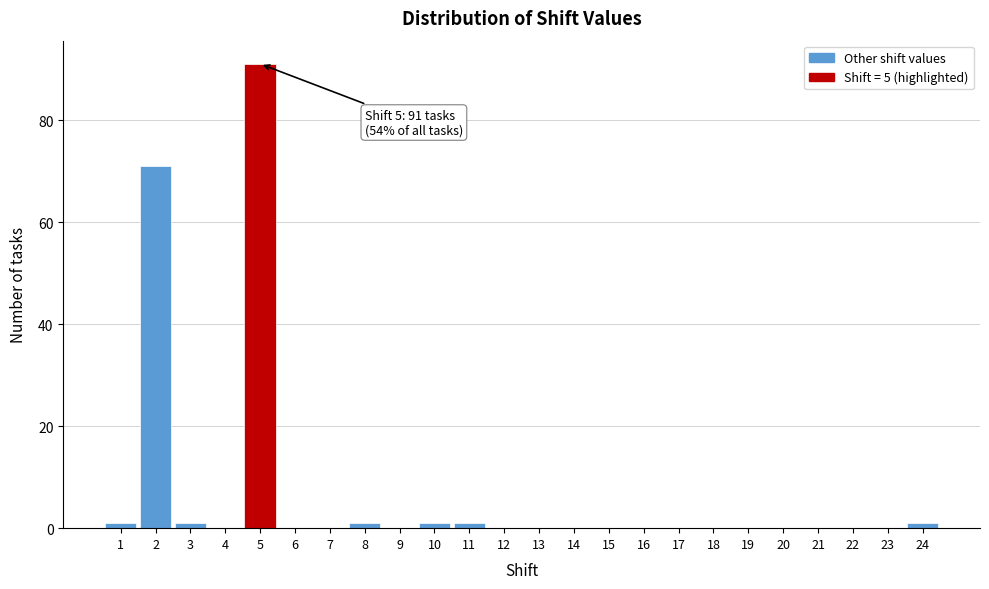

Which range on the x-axis has the tallest bar?

4.5 to 5.5